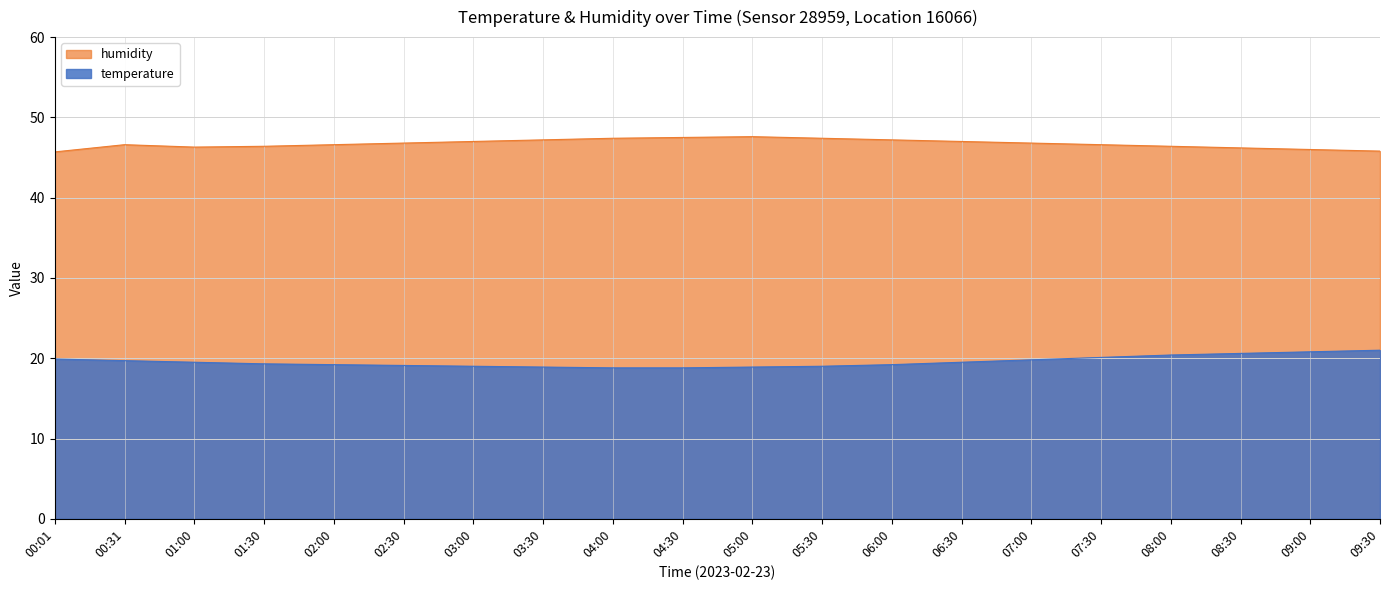

True or false: temperature and humidity intersect in this chart.

False